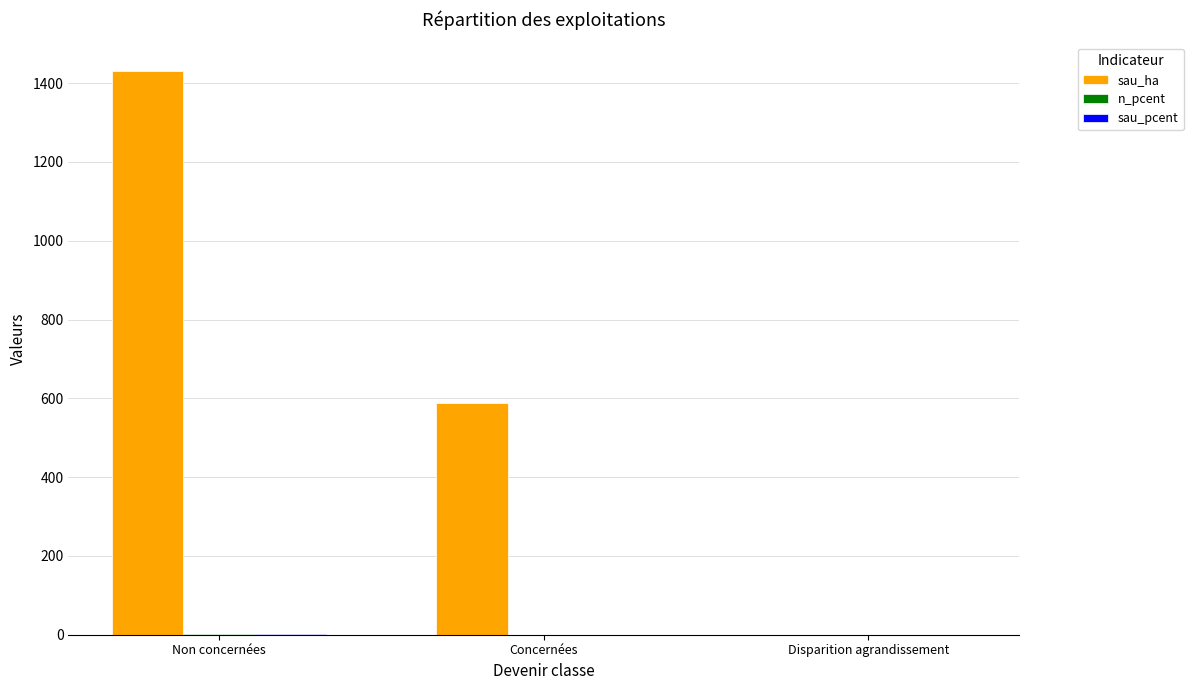

True or false: sau_ha has a value of 0.0 at Disparition agrandissement.

True